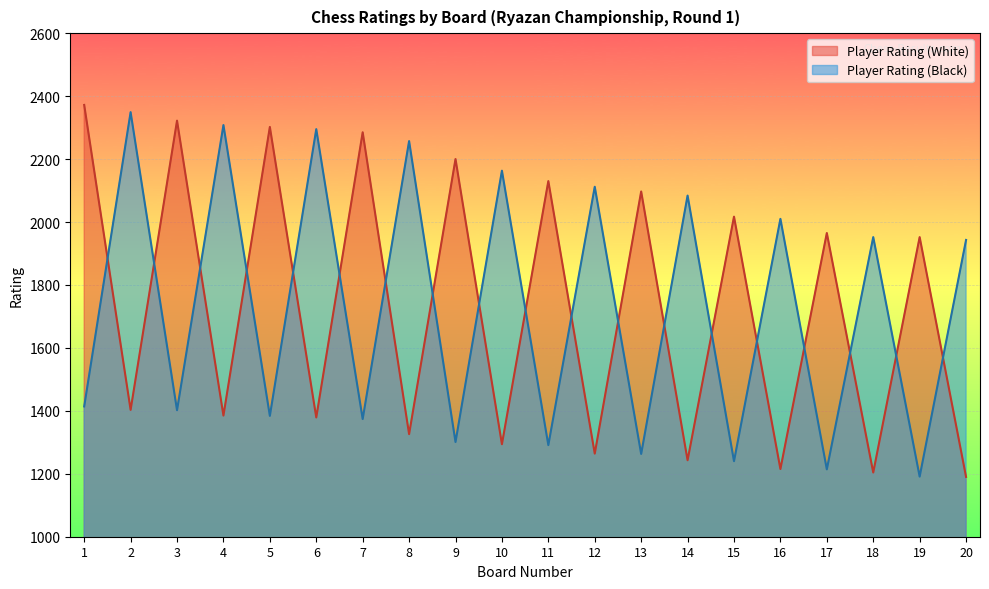

Reading right to left, extract all data points from this chart.

Player Rating (White): 20=1190	19=1952	18=1204	17=1965	16=1215	15=2017	14=1243	13=2097	12=1264	11=2130	10=1294	9=2200	8=1326	7=2285	6=1379	5=2302	4=1385	3=2322	2=1403	1=2372
Player Rating (Black): 20=1943	19=1191	18=1952	17=1214	16=2010	15=1240	14=2084	13=1263	12=2112	11=1291	10=2163	9=1301	8=2257	7=1374	6=2295	5=1384	4=2308	3=1402	2=2349	1=1414